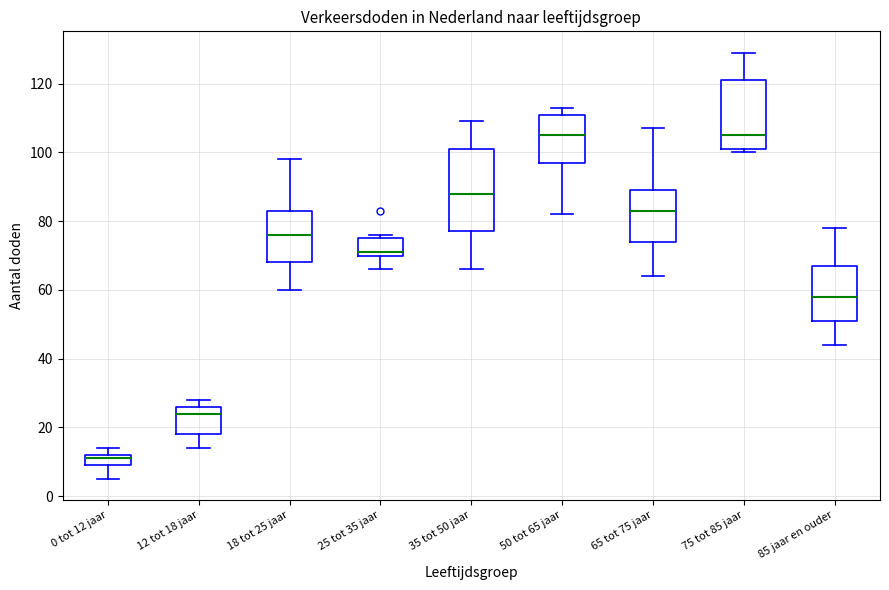

Reading left to right, read every box against the y-axis: the position of its median line, the range the box covers, and the ends of its whiskers. The values are not printed on the chart, so give them approximately, as read against the axis.

0 tot 12 jaar: median 12 (just below the box's upper edge), box 10 to 12, whiskers 6 to 14
12 tot 18 jaar: median 24, box 18 to 26, whiskers 14 to 28
18 tot 25 jaar: median 76, box 68 to 84, whiskers 60 to 98
25 tot 35 jaar: median 72, box 70 to 76, whiskers 66 to 76 (just above the box's upper edge)
35 tot 50 jaar: median 88, box 78 to 102, whiskers 66 to 110
50 tot 65 jaar: median 106, box 98 to 112, whiskers 82 to 114
65 tot 75 jaar: median 84, box 74 to 90, whiskers 64 to 108
75 tot 85 jaar: median 106, box 102 to 122, whiskers 100 to 130
85 jaar en ouder: median 58, box 52 to 68, whiskers 44 to 78